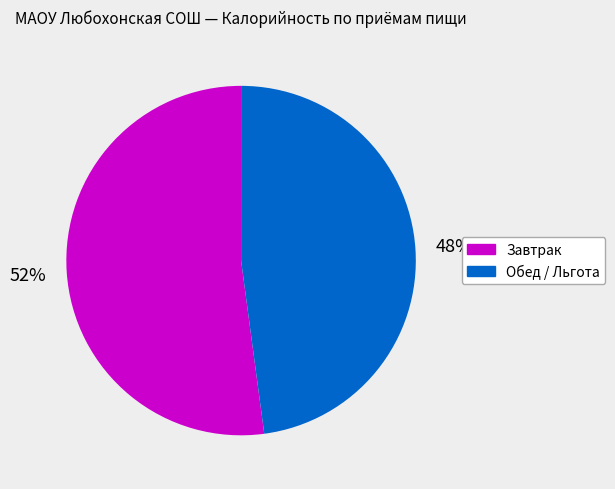

Is it true that Завтрак is 52% of the pie?

True